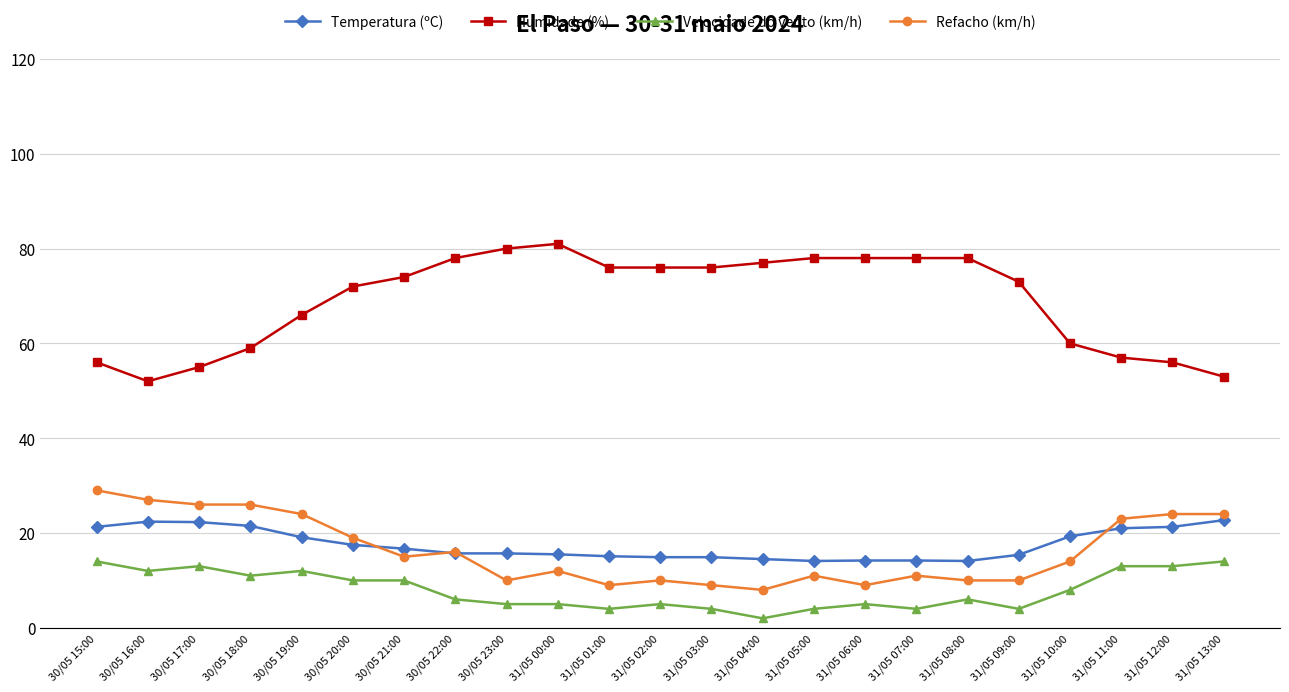

True or false: Refacho (km/h) has a value of 9.0 at 31/05 01:00.

True